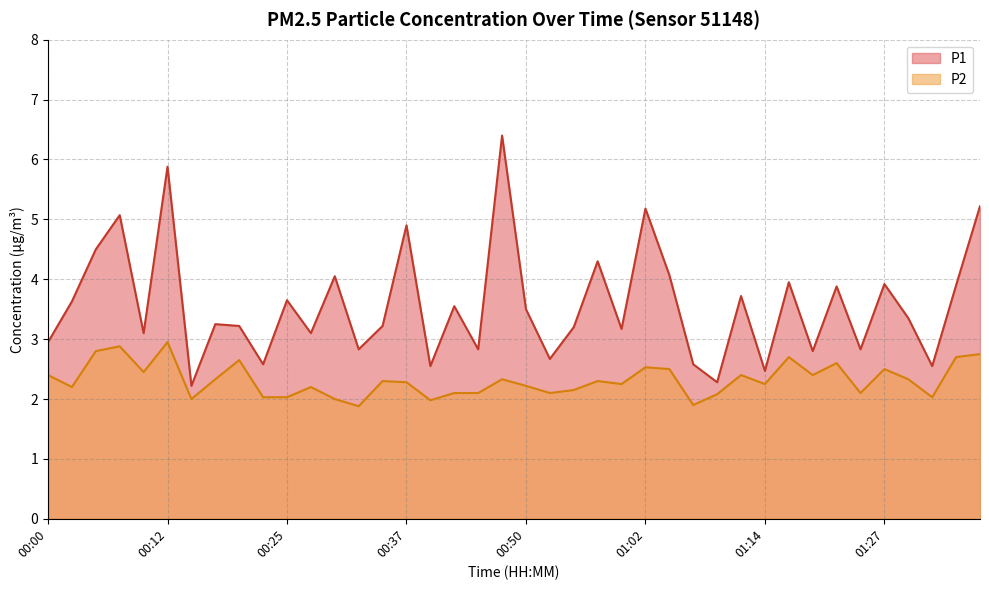

Reading left to right, extract all data points from this chart.

P1: 00:00=3.0	00:02=3.6	00:05=4.5	00:07=5.1	00:10=3.1	00:12=5.9	00:15=2.2	00:17=3.2	00:20=3.2	00:22=2.6	00:25=3.6	00:27=3.1	00:30=4.0	00:32=2.8	00:35=3.2	00:37=4.9	00:40=2.5	00:42=3.5	00:45=2.8	00:47=6.4	00:50=3.5	00:52=2.7	00:54=3.2	00:57=4.3	00:59=3.2	01:02=5.2	01:04=4.1	01:07=2.6	01:09=2.3	01:12=3.7	01:14=2.5	01:17=4.0	01:19=2.8	01:22=3.9	01:24=2.8	01:27=3.9	01:29=3.4	01:32=2.5	01:34=3.9	01:37=5.2
P2: 00:00=2.4	00:02=2.2	00:05=2.8	00:07=2.9	00:10=2.5	00:12=3.0	00:15=2.0	00:17=2.3	00:20=2.6	00:22=2.0	00:25=2.0	00:27=2.2	00:30=2.0	00:32=1.9	00:35=2.3	00:37=2.3	00:40=2.0	00:42=2.1	00:45=2.1	00:47=2.3	00:50=2.2	00:52=2.1	00:54=2.1	00:57=2.3	00:59=2.2	01:02=2.5	01:04=2.5	01:07=1.9	01:09=2.1	01:12=2.4	01:14=2.2	01:17=2.7	01:19=2.4	01:22=2.6	01:24=2.1	01:27=2.5	01:29=2.3	01:32=2.0	01:34=2.7	01:37=2.8